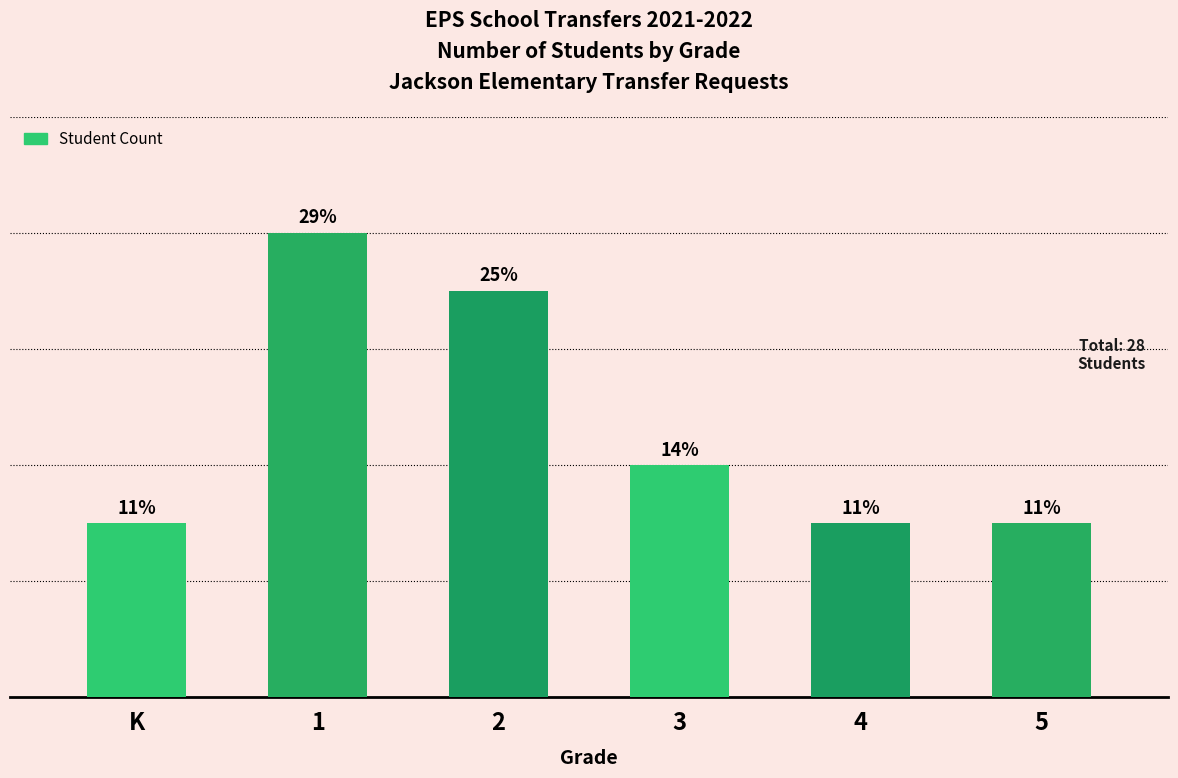

Where does the data first go above 4?

1